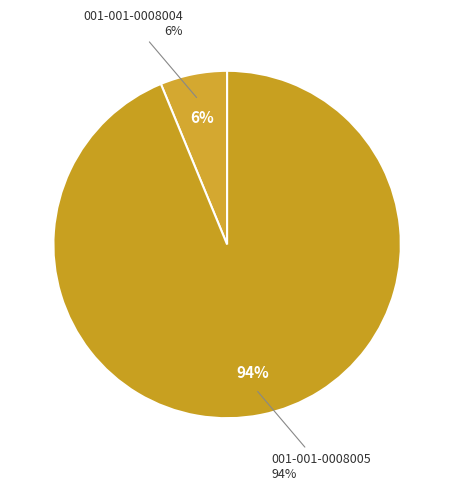

Which category has the smallest portion of the pie?

001-001-0008004